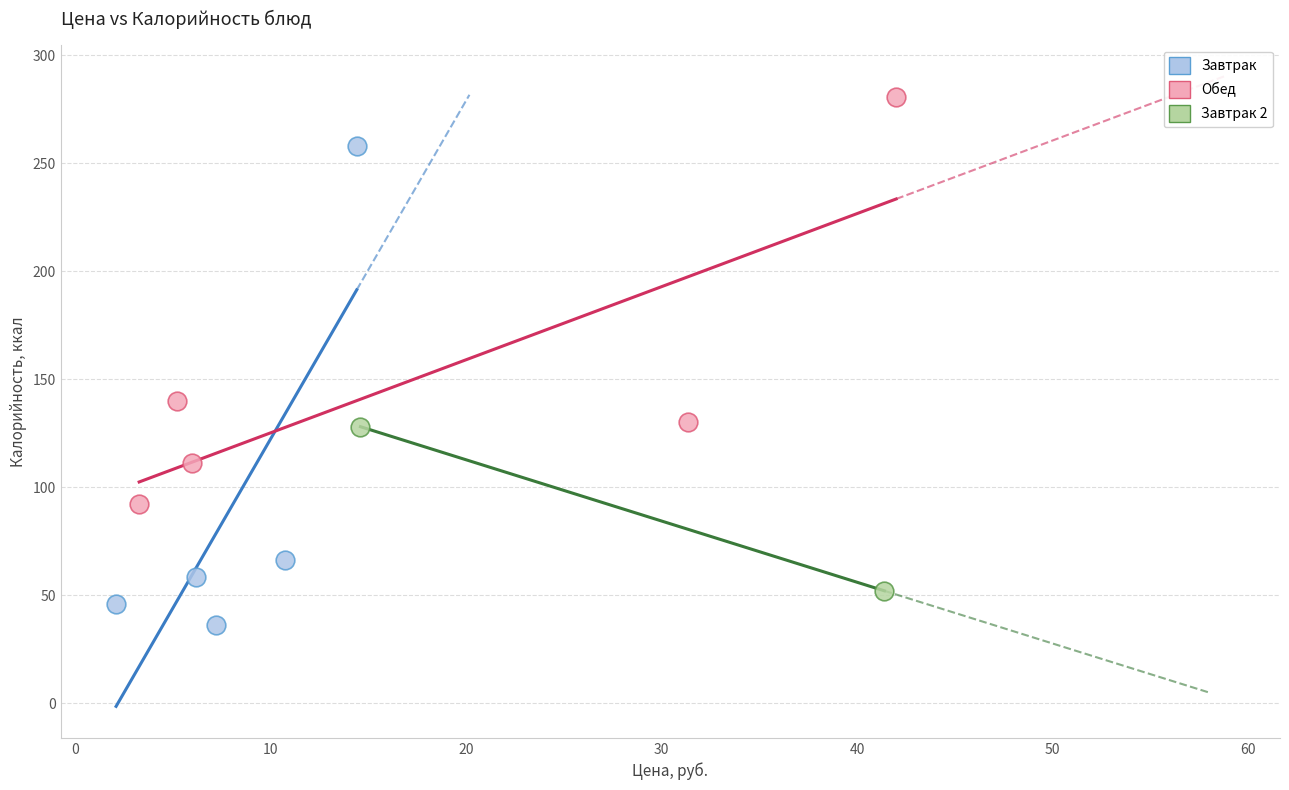

What are all the series names shown in the legend?

Завтрак, Обед, Завтрак 2